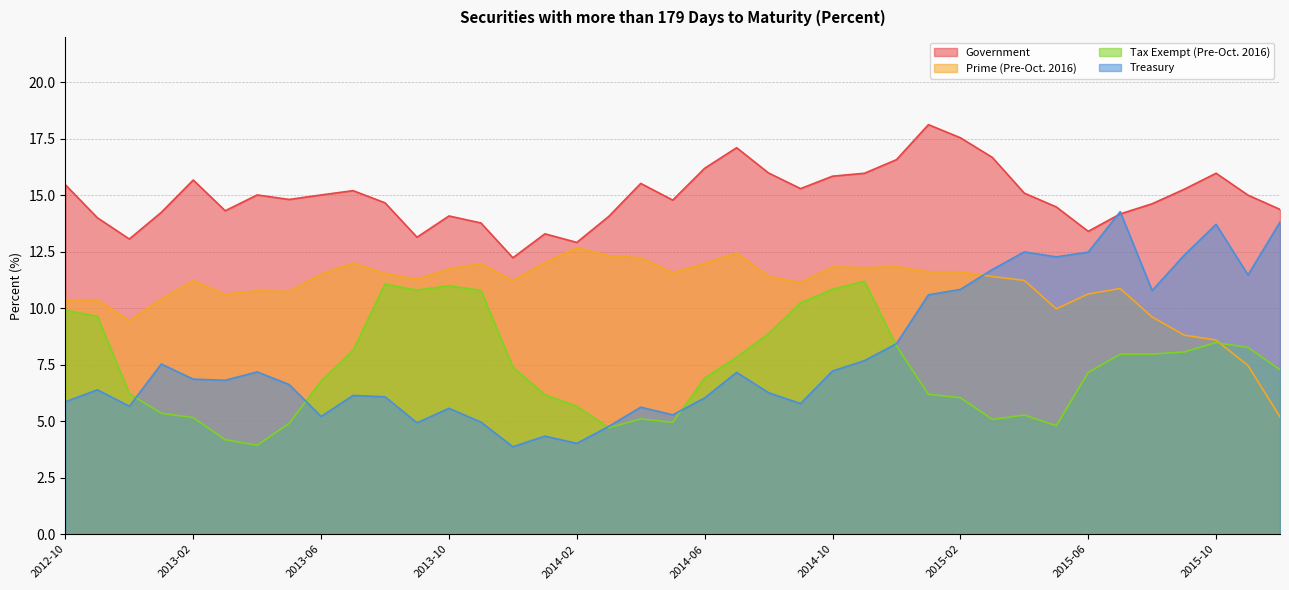

Which series has the largest range (max minus min)?

Treasury